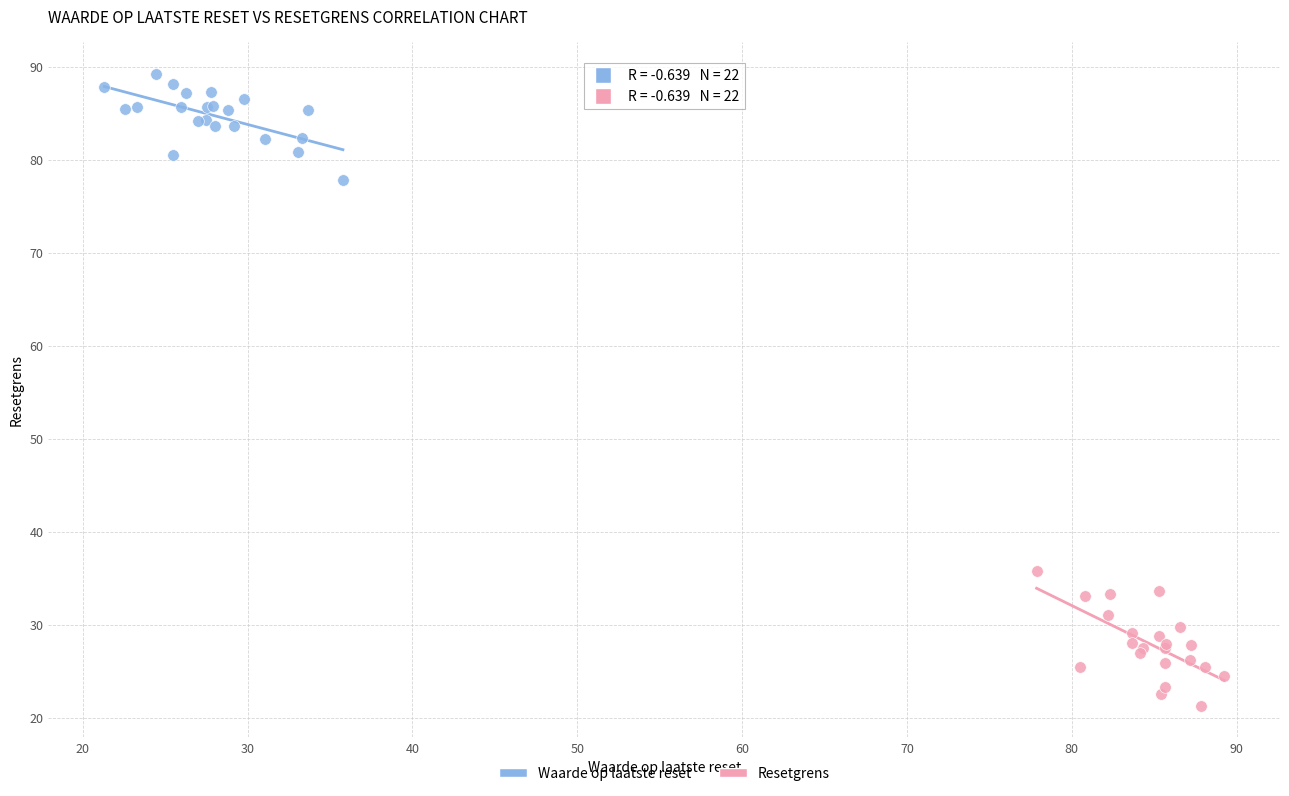

Which series contains the lowest Y value?

Resetgrens